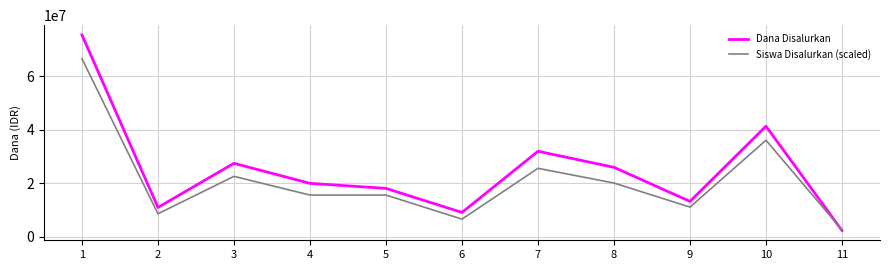

At which category does Dana Disalurkan reach its first local peak?

3